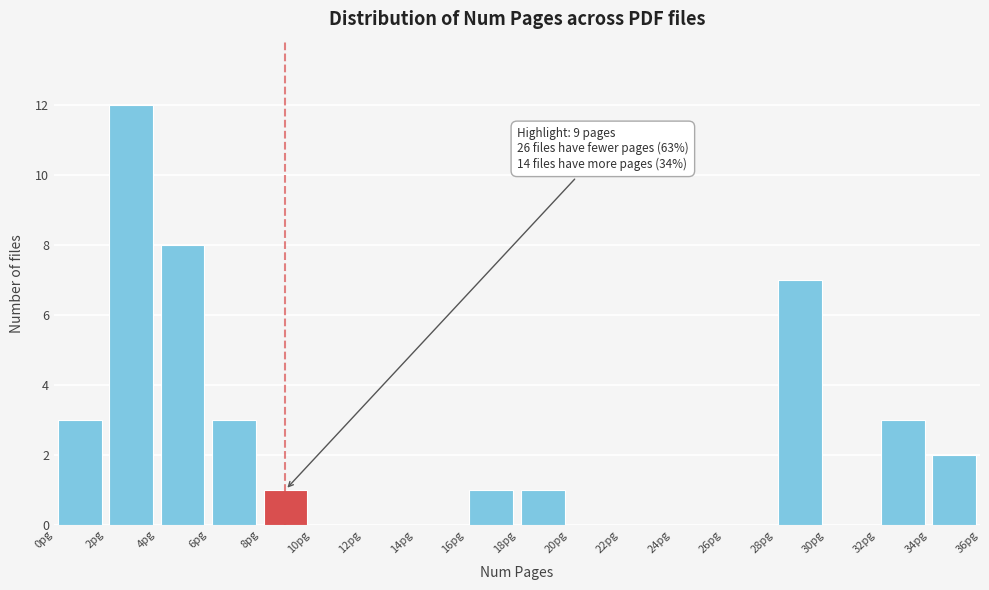

Over which range of the x-axis is the bar tallest?

2 to 4